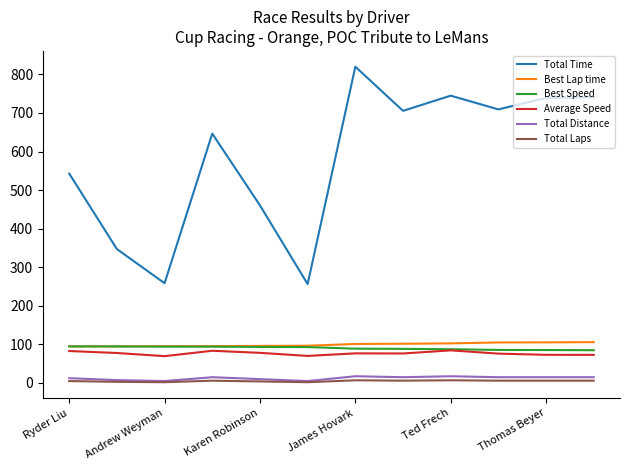

Which series has the widest spread of values?

Total Time